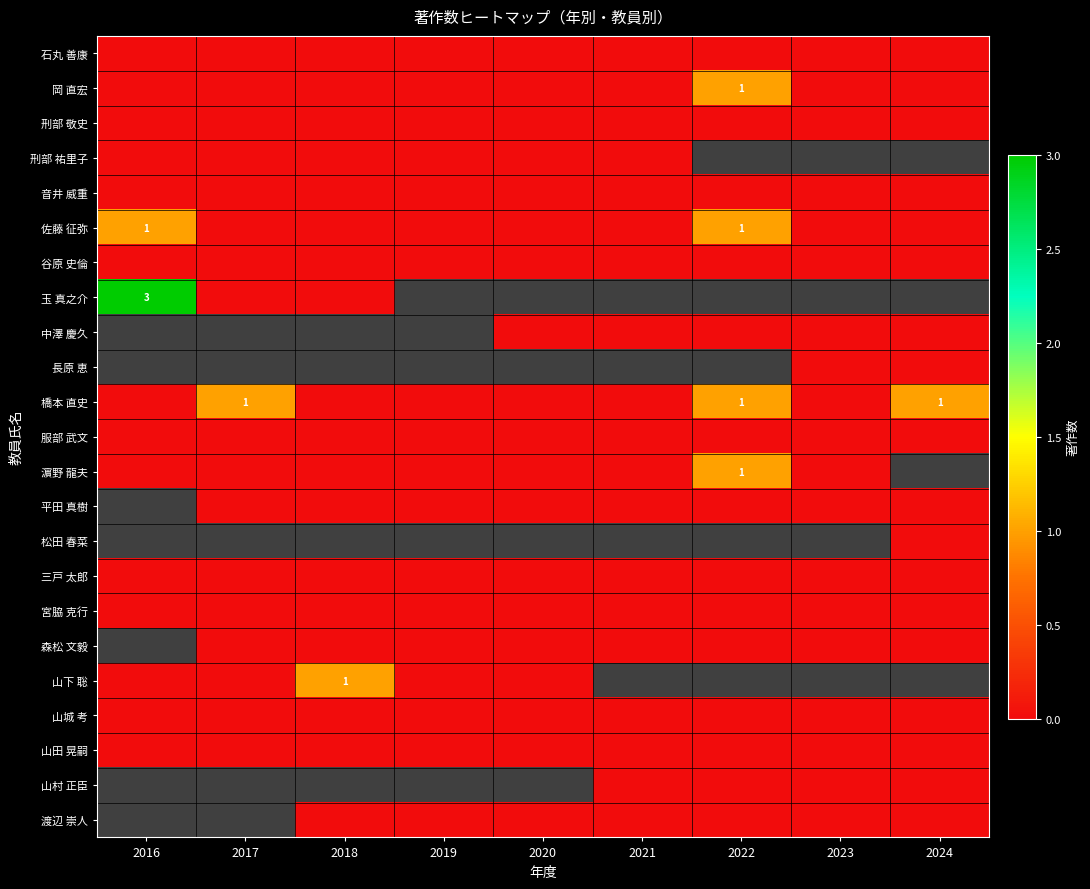

What is the greatest value displayed?

3.0